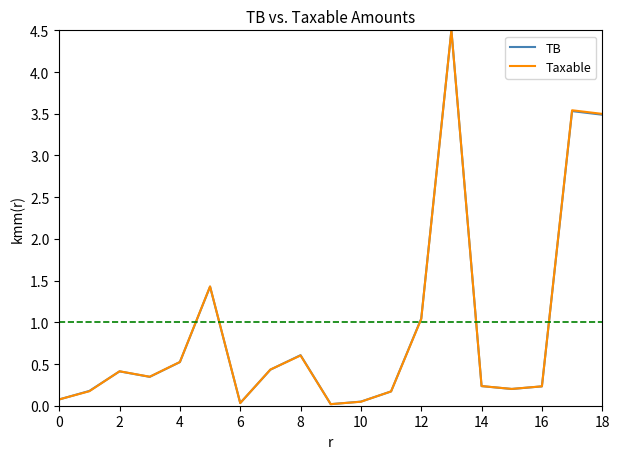

What is the highest value of the Taxable series?

4.5